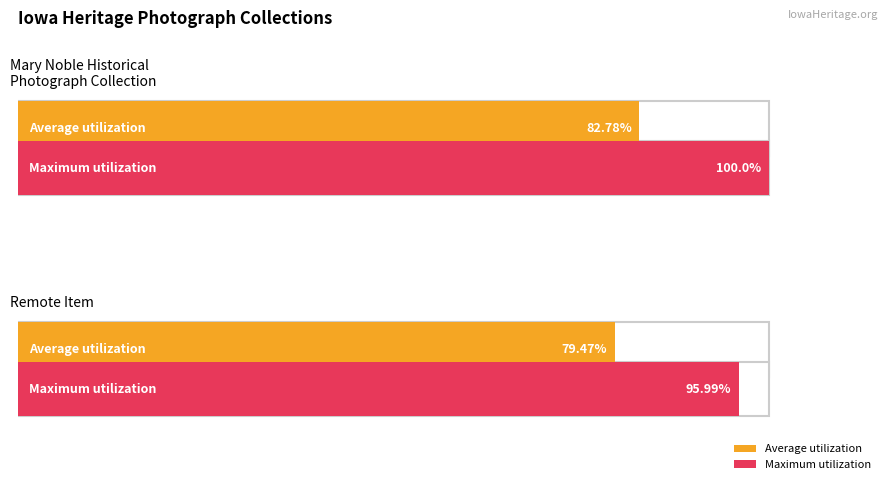

True or false: public has a value of 1 at 68190.

False